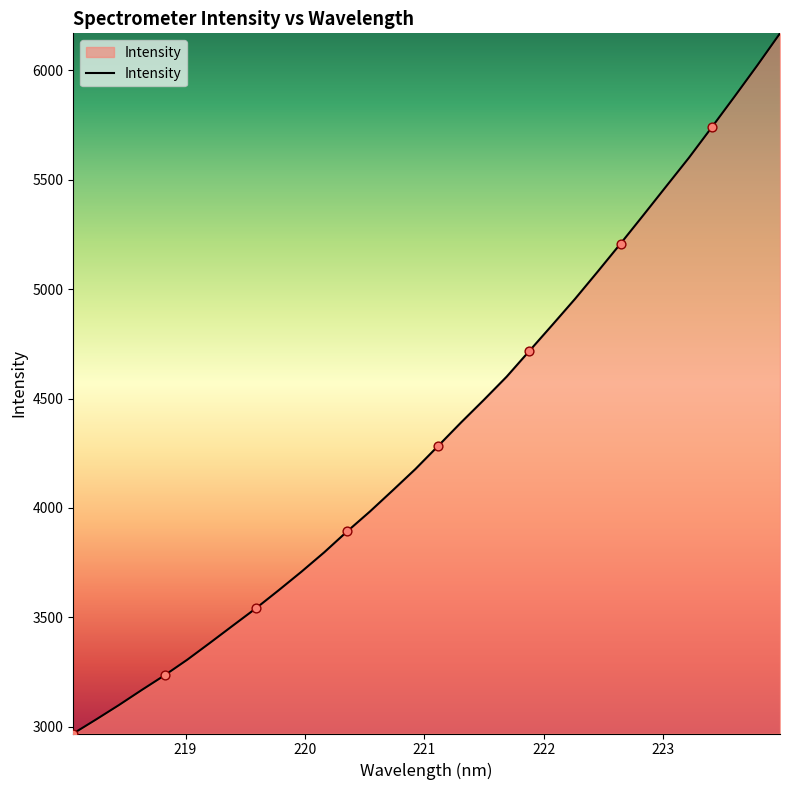

What is the minimum value shown in the chart?

2969.2